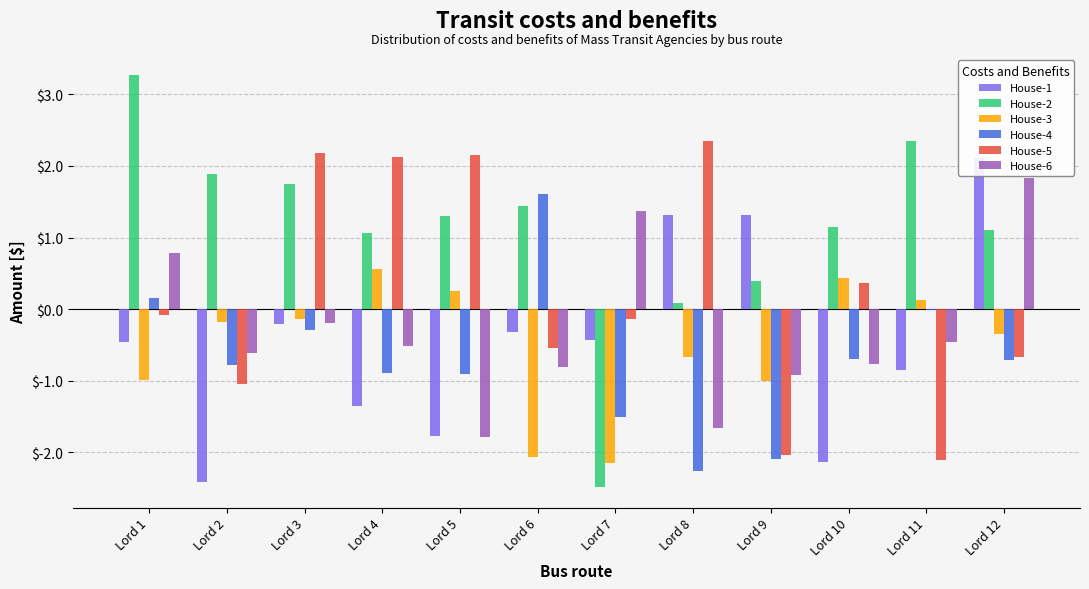

What is the difference between the maximum and second lowest values in the House-6 series?

3.5